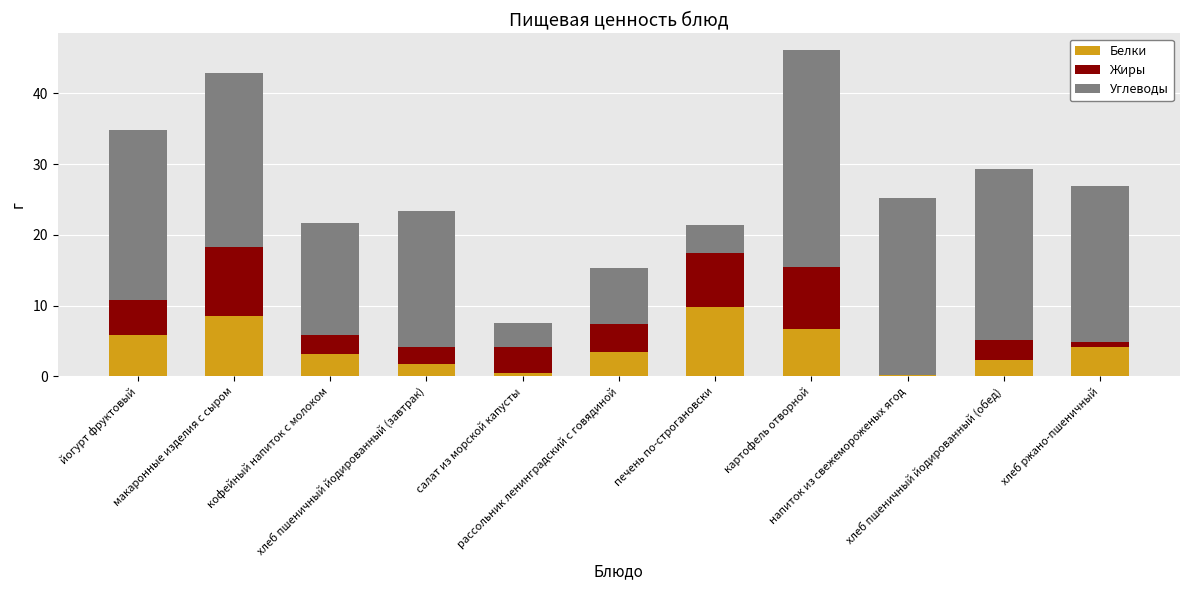

What is the highest value of the Белки series?

9.8